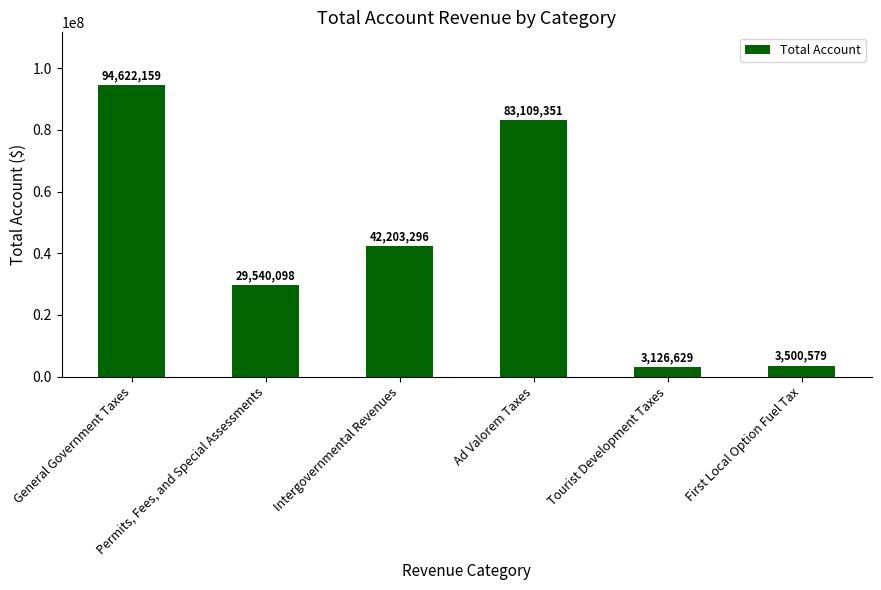

What is the maximum value shown in the chart?

94622159